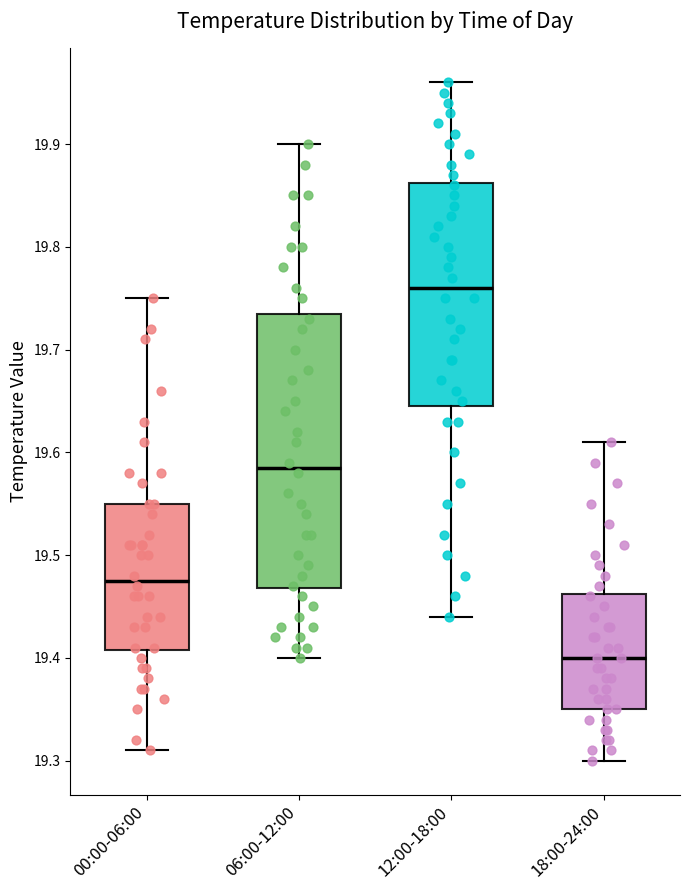

Reading left to right, read every box against the y-axis: the position of its median line, the range the box covers, and the ends of its whiskers. The values are not printed on the chart, so give them approximately, as read against the axis.

00:00-06:00: median 19.48, box 19.41 to 19.55, whiskers 19.31 to 19.75
06:00-12:00: median 19.59, box 19.47 to 19.74, whiskers 19.40 to 19.90
12:00-18:00: median 19.76, box 19.65 to 19.86, whiskers 19.44 to 19.96
18:00-24:00: median 19.40, box 19.35 to 19.46, whiskers 19.30 to 19.61